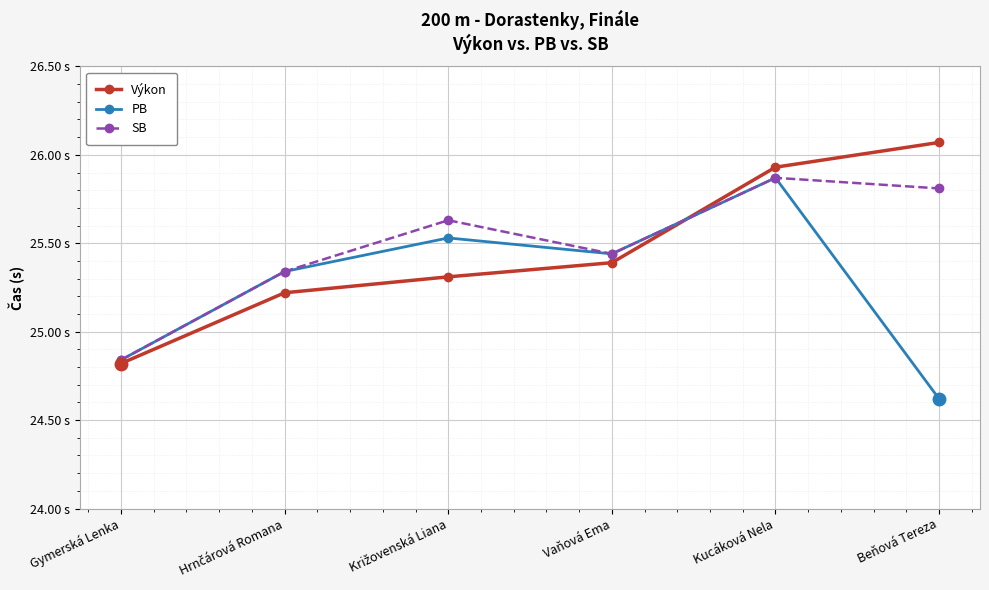

What are all the series names shown in the legend?

Výkon, PB, SB